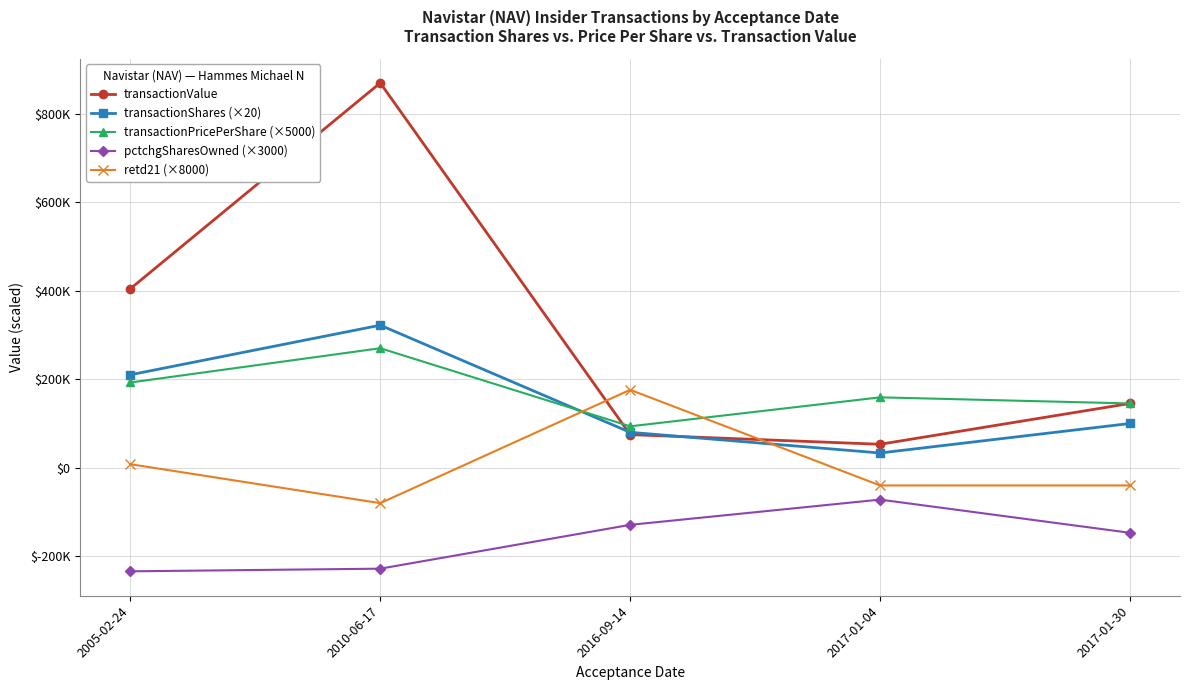

True or false: pctchgSharesOwned (×3000) and transactionPricePerShare (×5000) intersect in this chart.

False